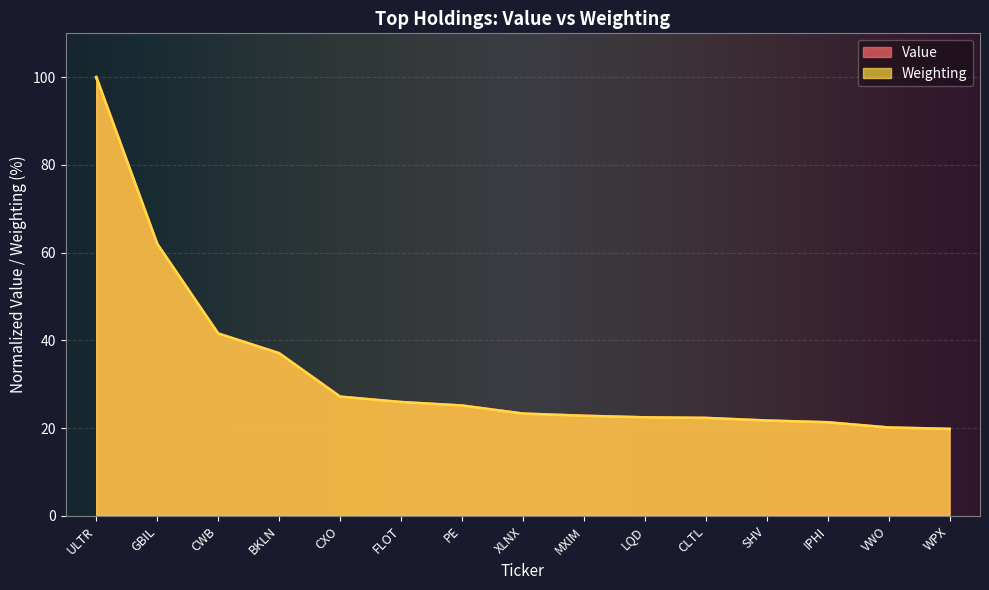

After their last crossing, which series has the higher values: Weighting or Value?

Value